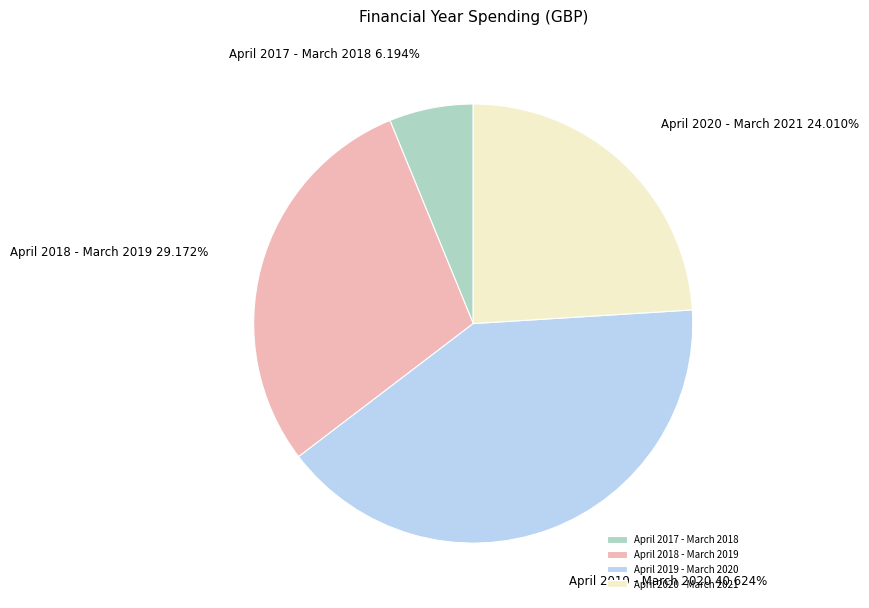

To the nearest percent, what is the average slice percentage?

25%